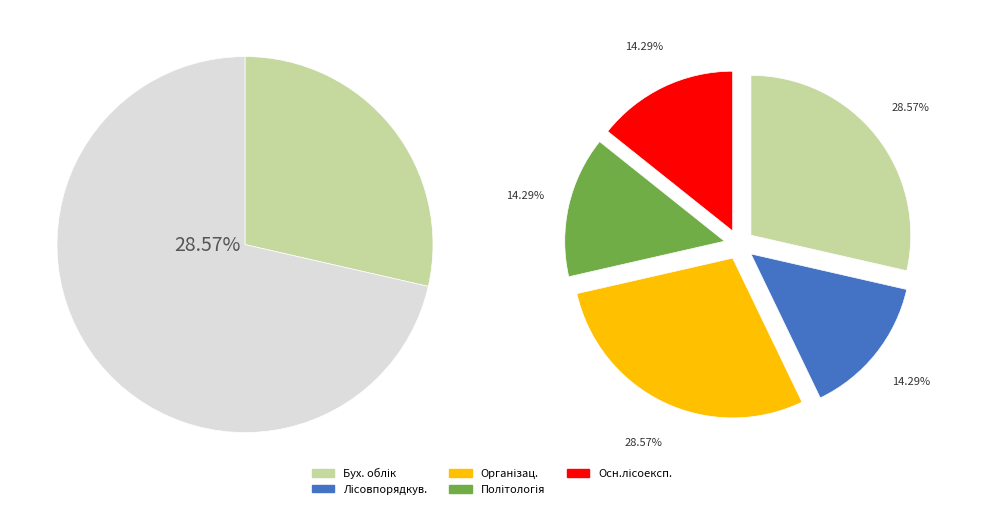

How many slices are in this pie chart?

5